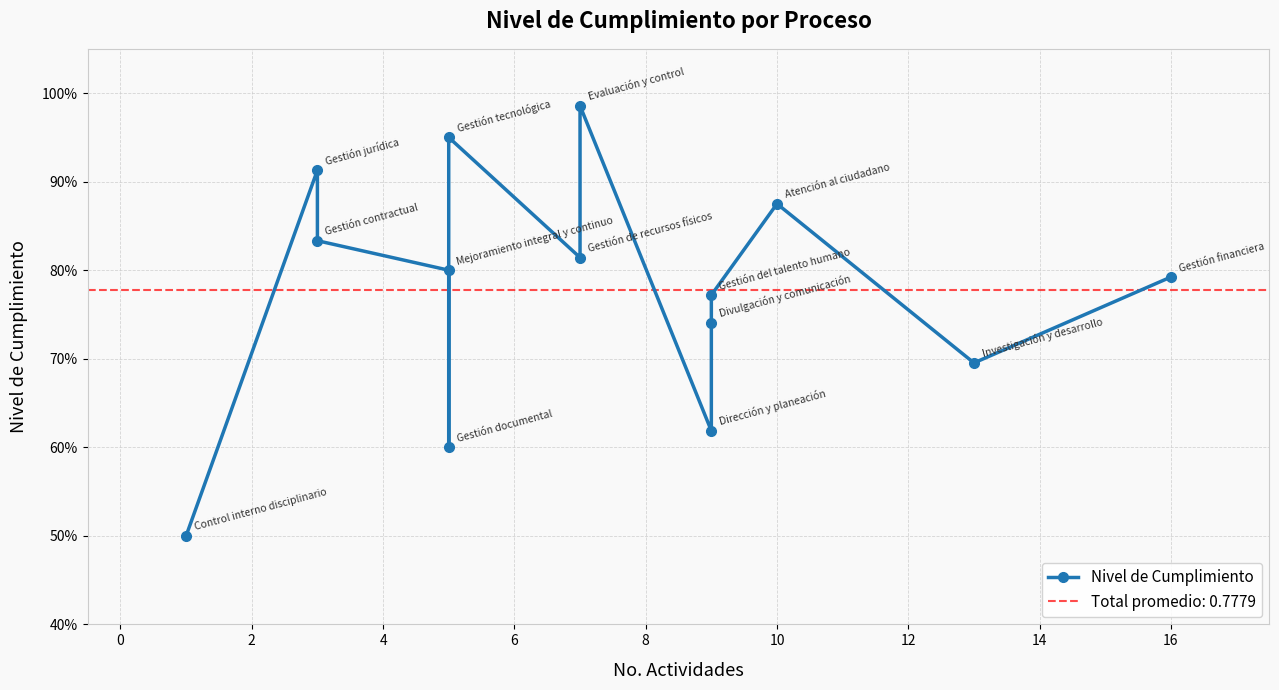

What is the minimum value shown in the chart?

0.5